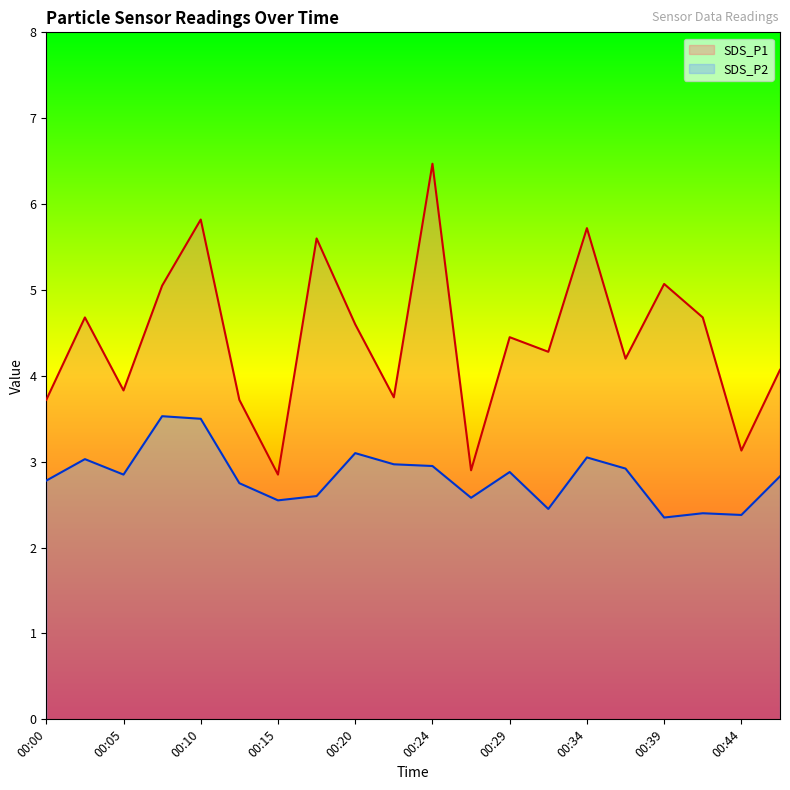

True or false: SDS_P1 and SDS_P2 cross at least once.

False